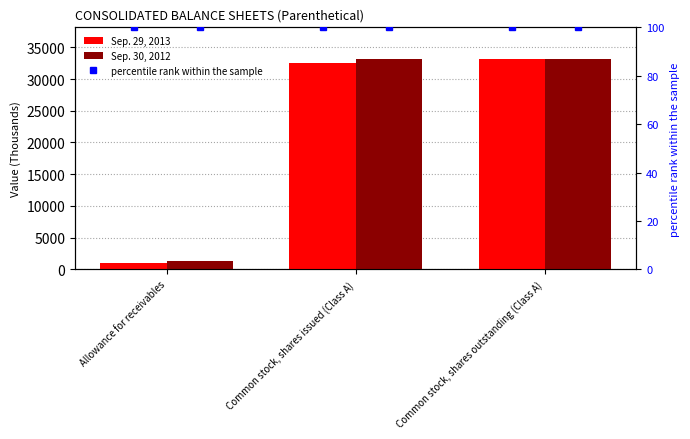

Reading right to left, what are all the values shown in this chart?

Sep. 29, 2013: 33179	32521	975
Sep. 30, 2012: 33179	33179	1323